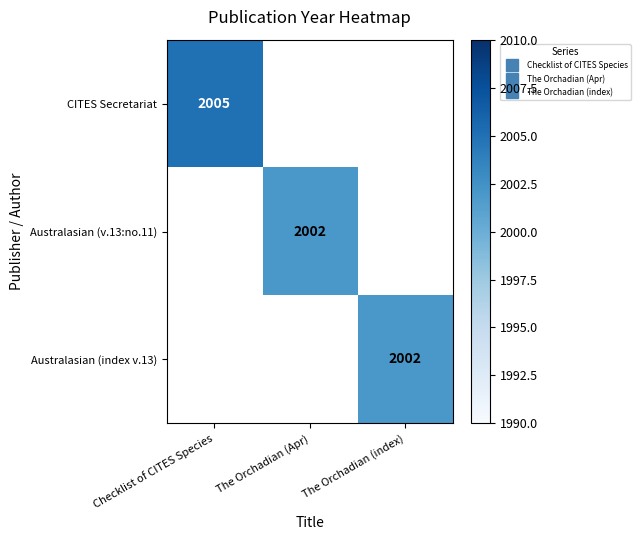

Count the number of categories in the chart.

3